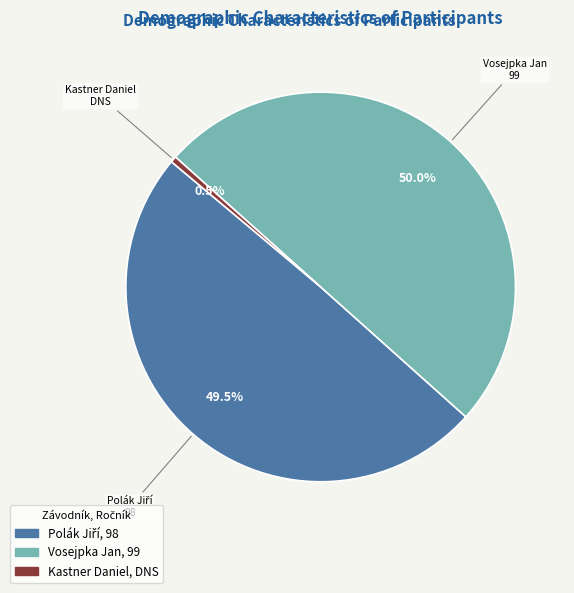

What percentage is NOT represented by Vosejpka Jan?

50.0%